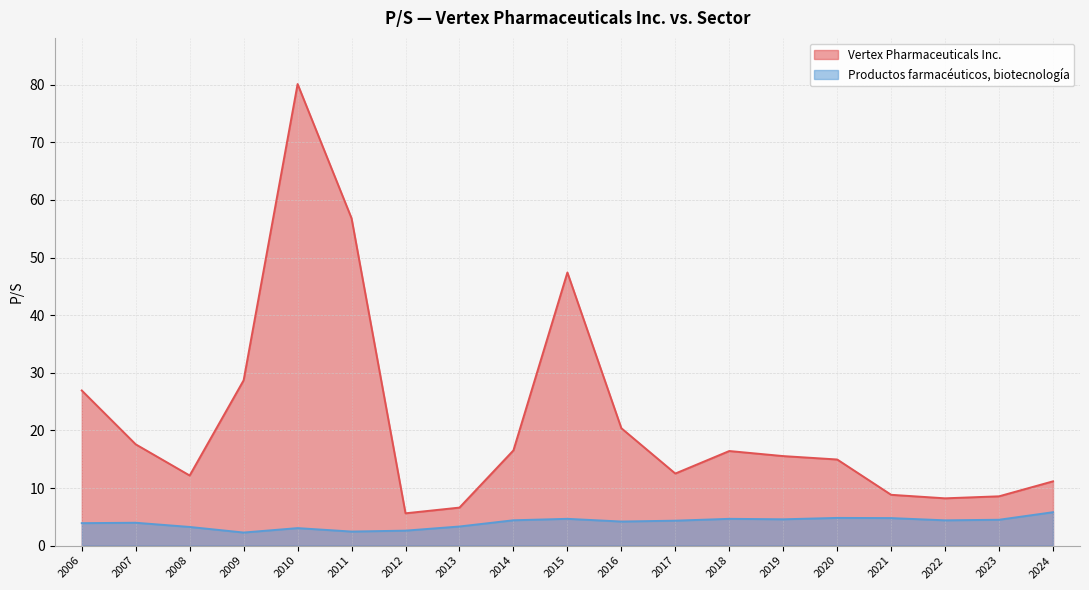

What value does the Vertex Pharmaceuticals Inc. series have at 2023?

8.6